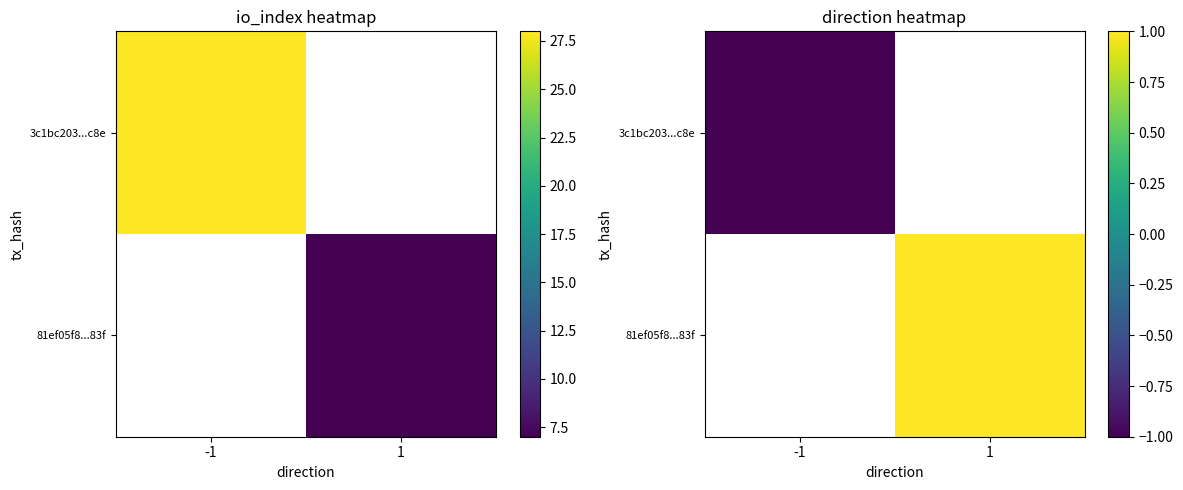

Is it true that 81ef05f8...83f equals 1.0 at 1?

True